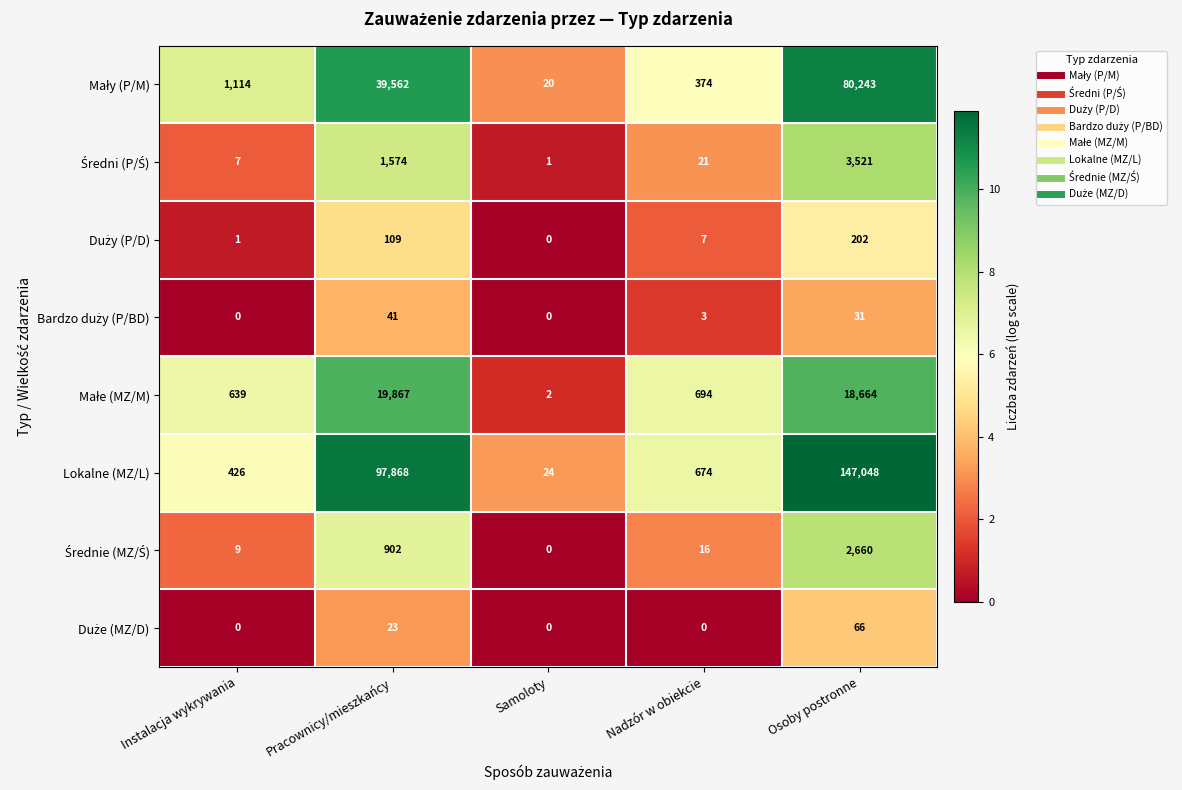

Which series has the largest total across all categories?

Lokalne (MZ/L)